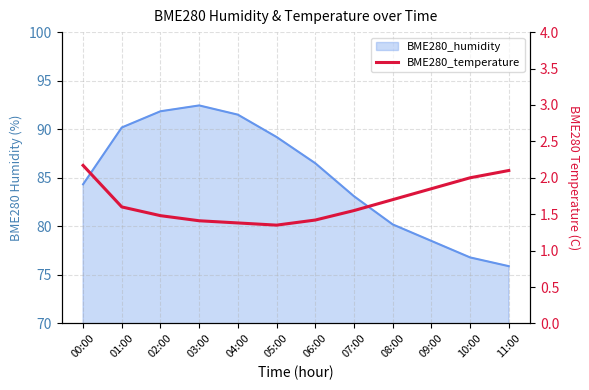

How many points are lower than both their immediate neighbors (excluding endpoints)?

1